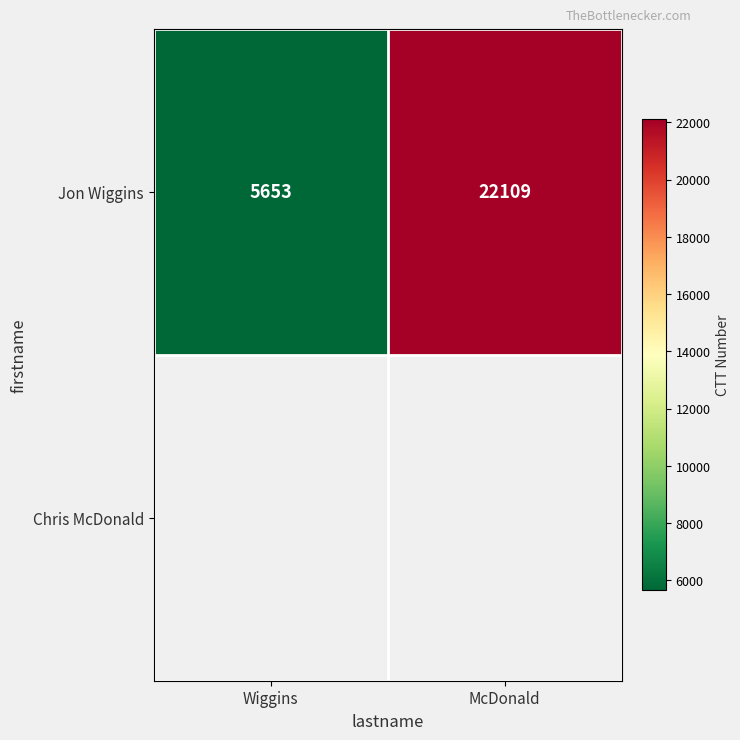

Where is the data nearest to the value 13881?

Wiggins